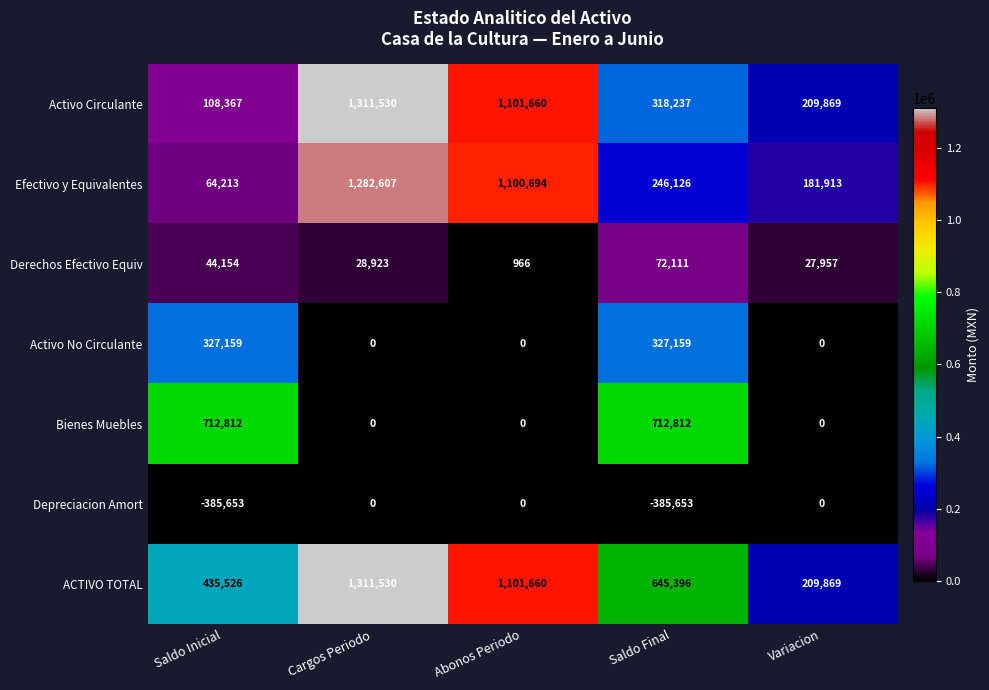

How many Activo No Circulante values are between 0 and 327159?

5